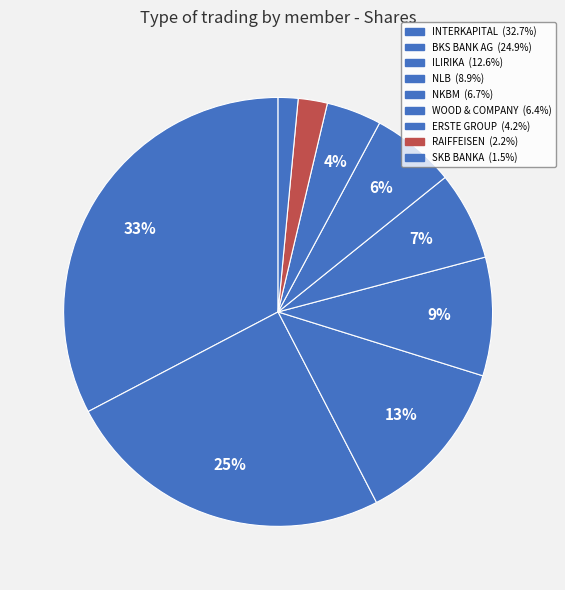

Count the number of slices in the pie.

9